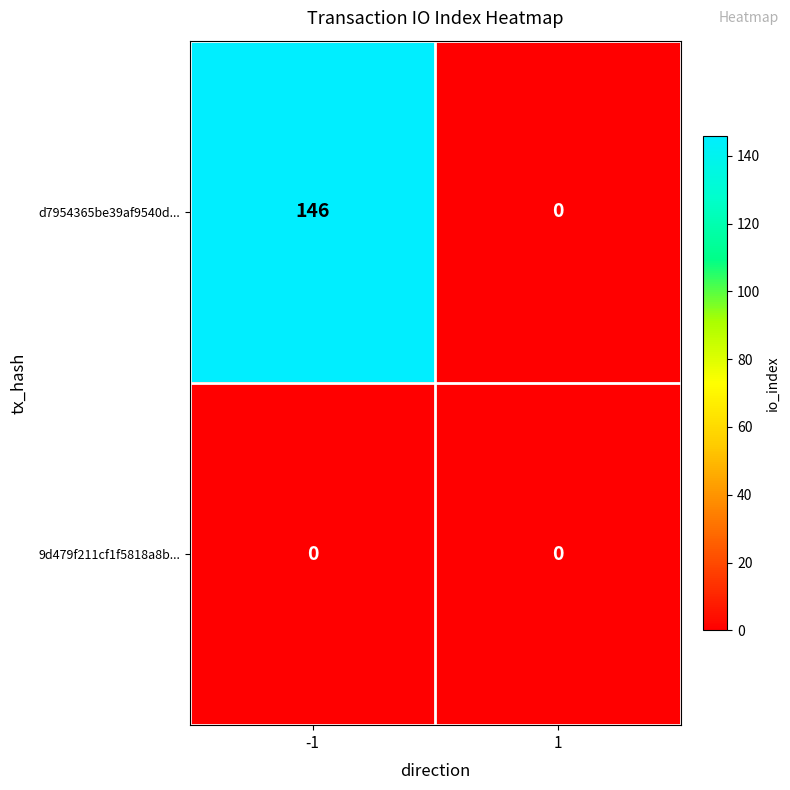

How many distinct data groups are displayed?

2